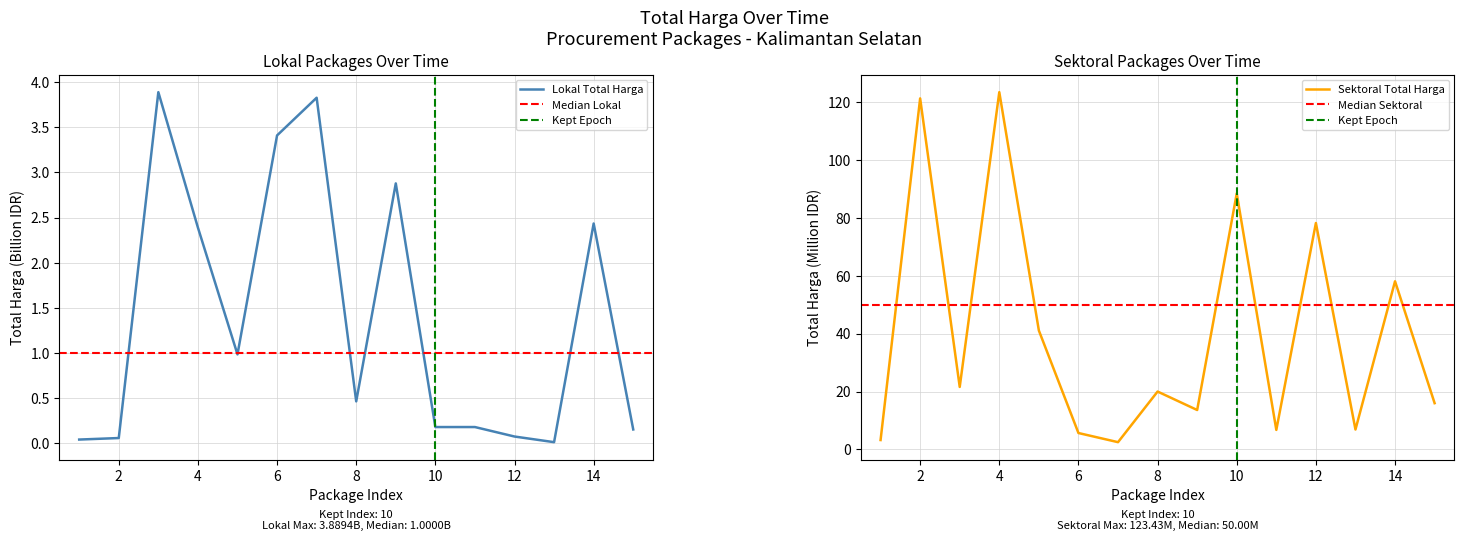

Does the chart display data point markers on the line(s)?

No